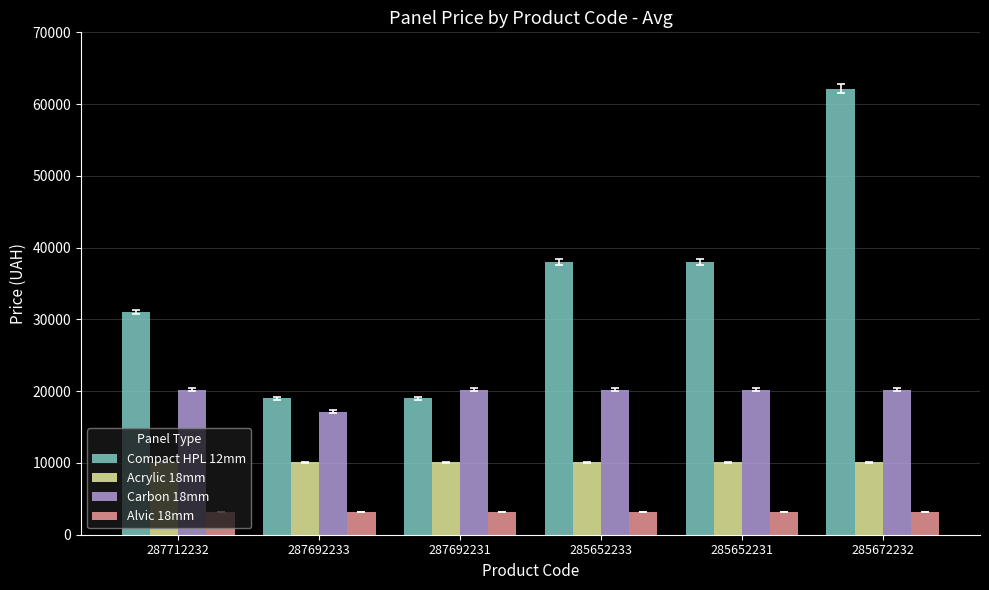

What is the total value across all series at 287712232?

64523.2